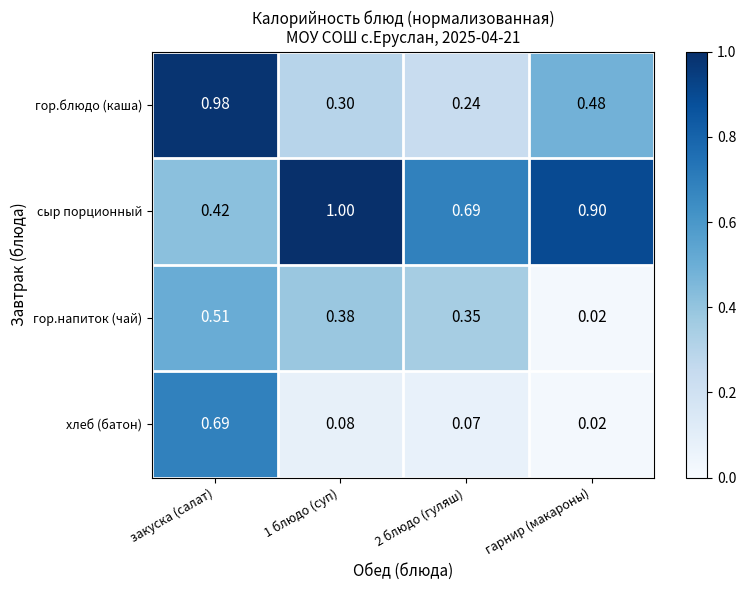

Which category has the highest value in the гор.напиток (чай) series?

закуска (салат)